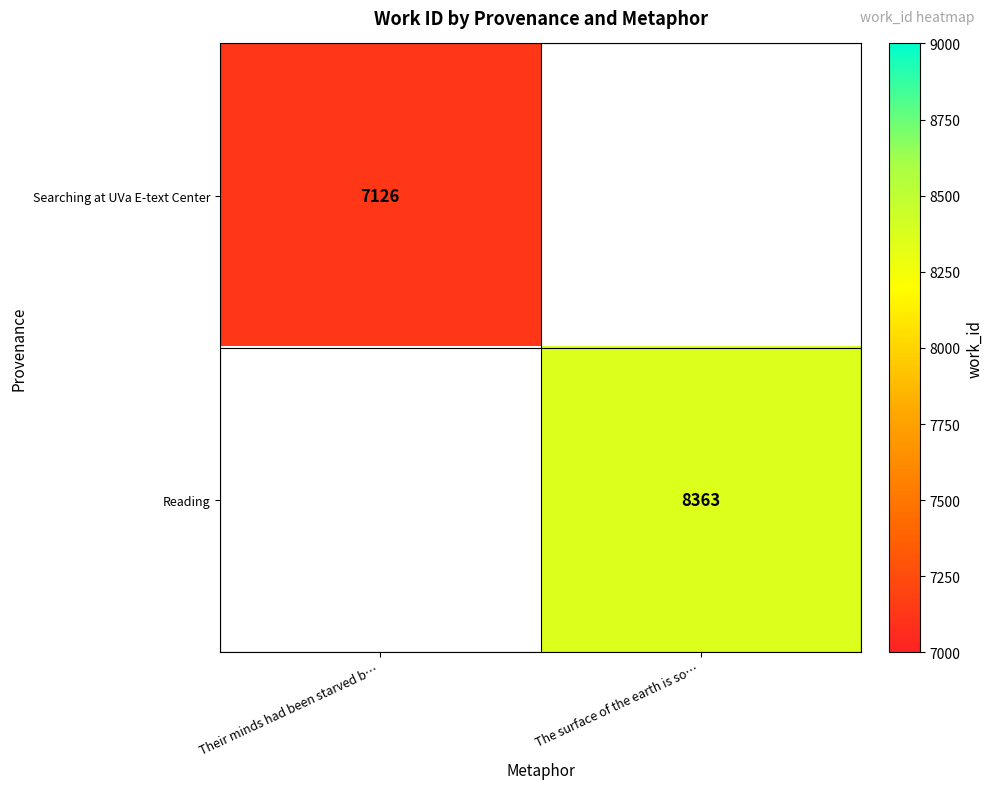

The value of Reading at The surface of the earth is so… is 2590. True or false?

False